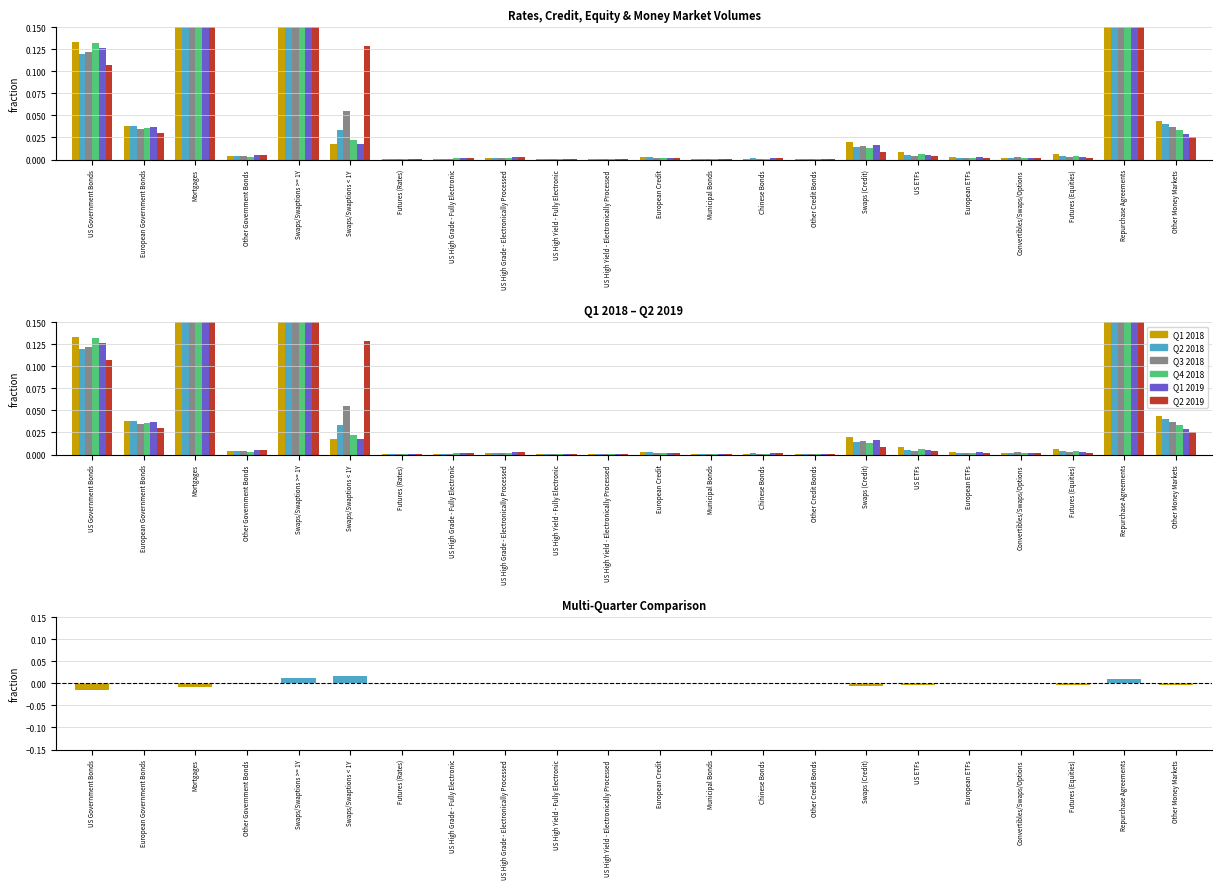

What is the total value across all series at US Government Bonds?

0.7